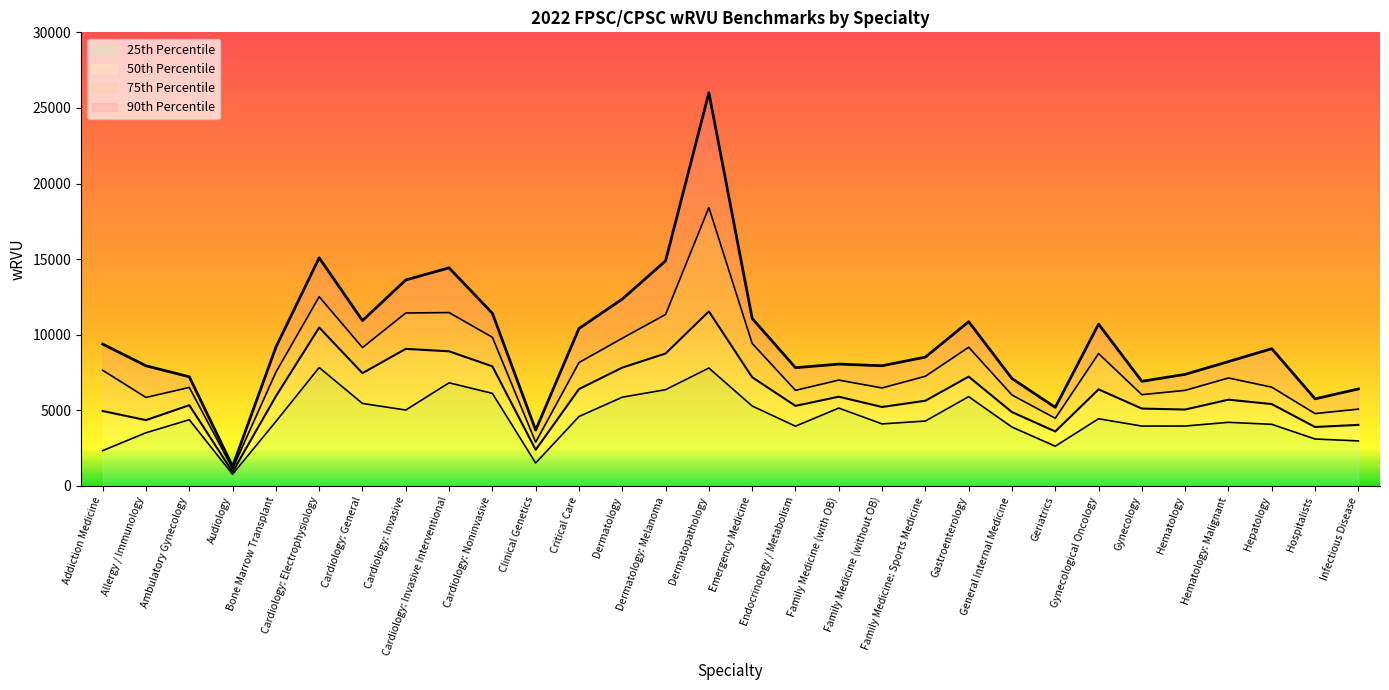

True or false: 90th Percentile and 75th Percentile intersect in this chart.

False